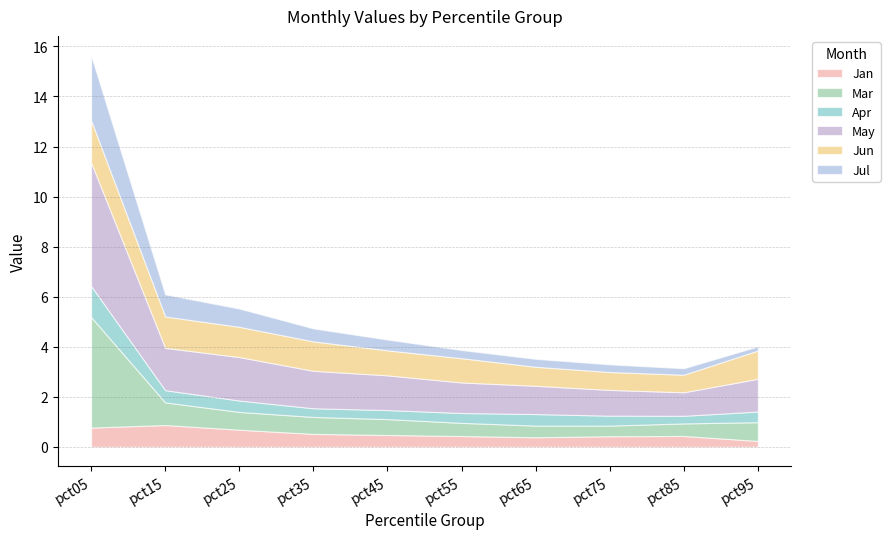

True or false: Jan has a value of 0.4 at pct55.

True